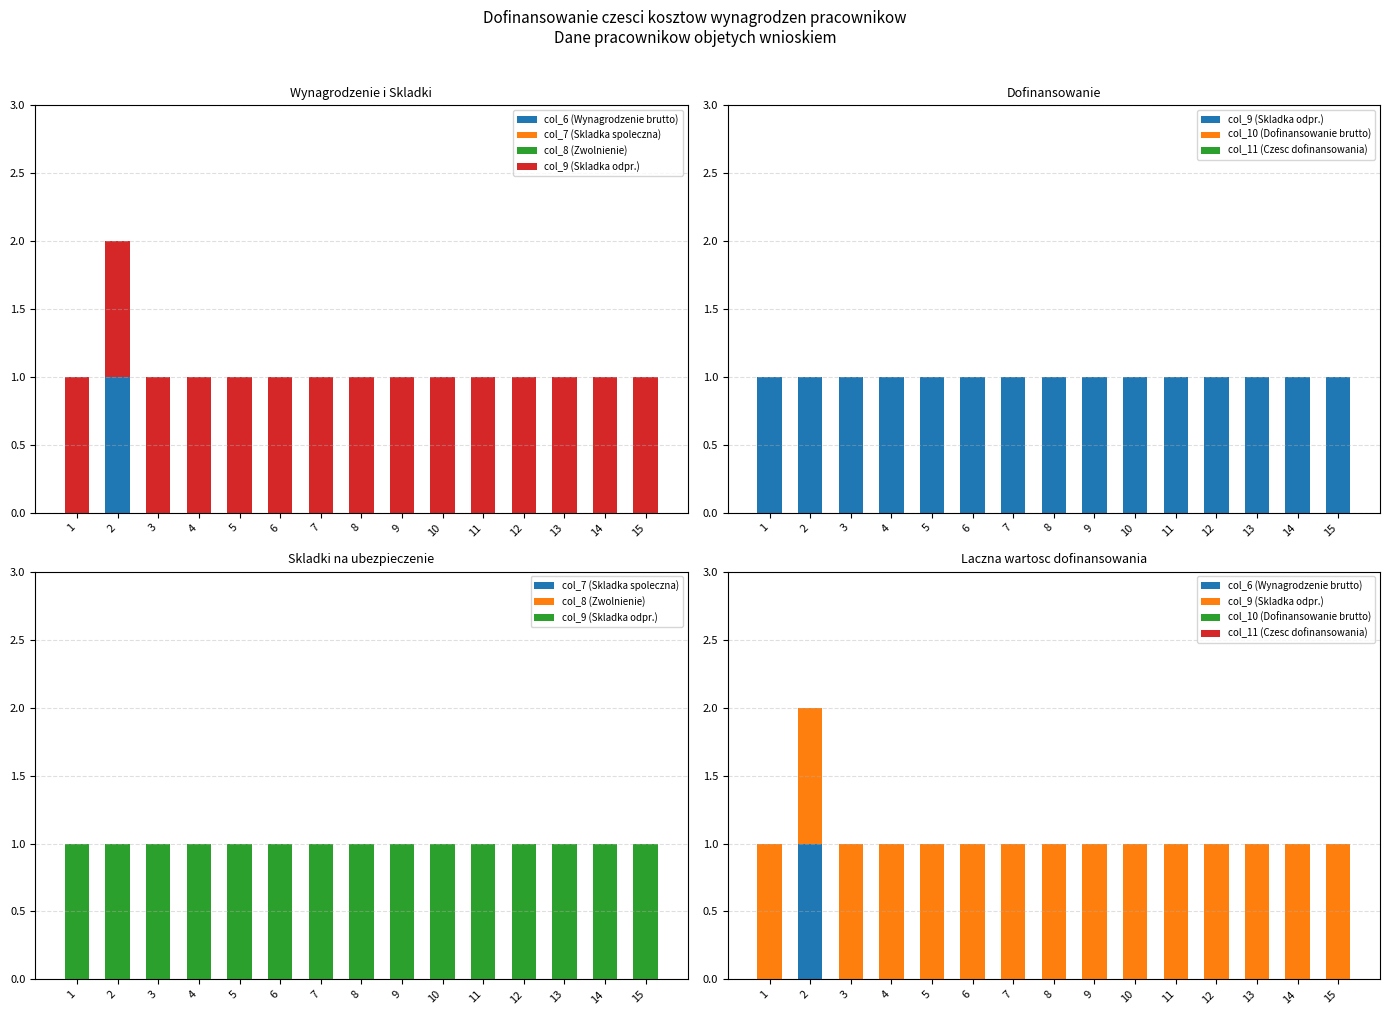

Reading left to right, list all the values displayed in this chart.

col_6 (Wynagrodzenie brutto): 1=0	2=1	3=0	4=0	5=0	6=0	7=0	8=0	9=0	10=0	11=0	12=0	13=0	14=0	15=0
col_7 (Skladka spoleczna): 1=0	2=0	3=0	4=0	5=0	6=0	7=0	8=0	9=0	10=0	11=0	12=0	13=0	14=0	15=0
col_8 (Zwolnienie): 1=0	2=0	3=0	4=0	5=0	6=0	7=0	8=0	9=0	10=0	11=0	12=0	13=0	14=0	15=0
col_9 (Skladka odpr.): 1=1	2=1	3=1	4=1	5=1	6=1	7=1	8=1	9=1	10=1	11=1	12=1	13=1	14=1	15=1
col_10 (Dofinansowanie brutto): 1=0	2=0	3=0	4=0	5=0	6=0	7=0	8=0	9=0	10=0	11=0	12=0	13=0	14=0	15=0
col_11 (Czesc dofinansowania): 1=0	2=0	3=0	4=0	5=0	6=0	7=0	8=0	9=0	10=0	11=0	12=0	13=0	14=0	15=0